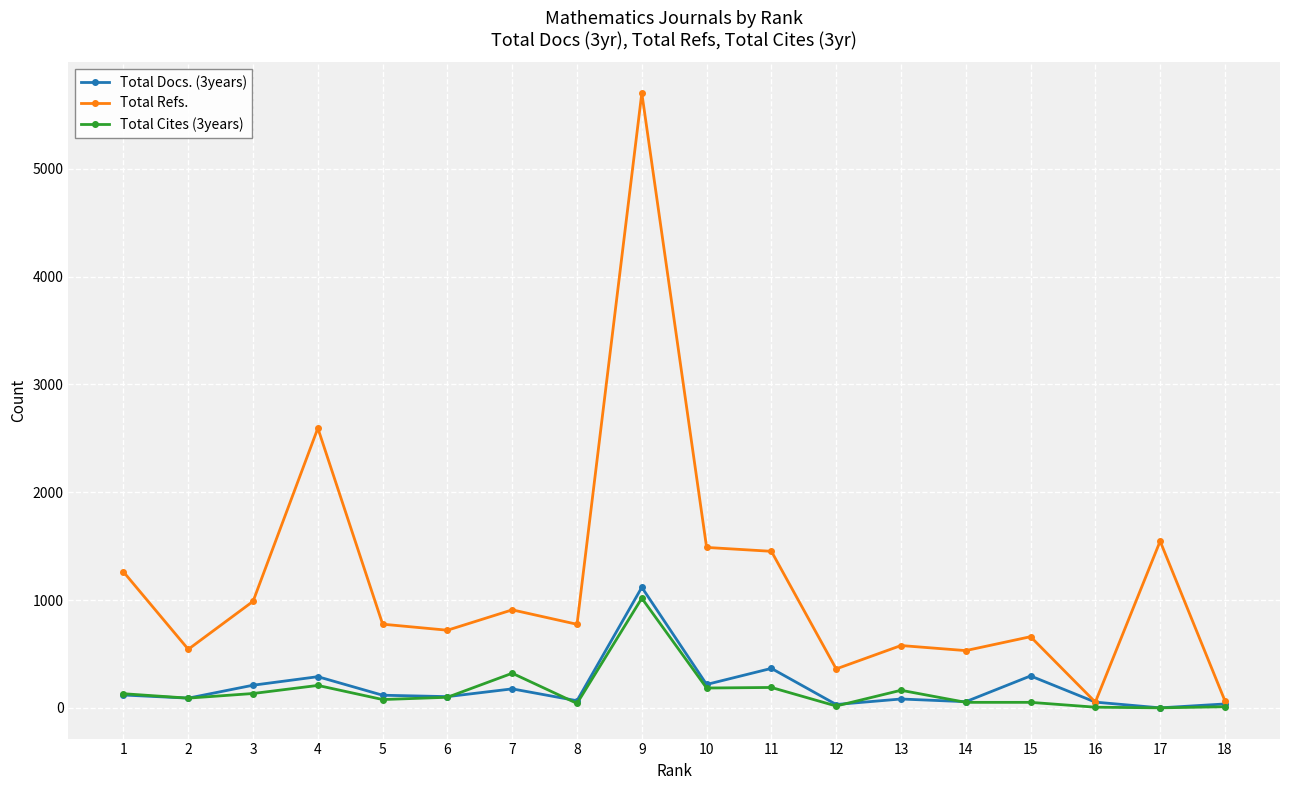

Is it true that Total Docs. (3years) equals 31 at 12?

True